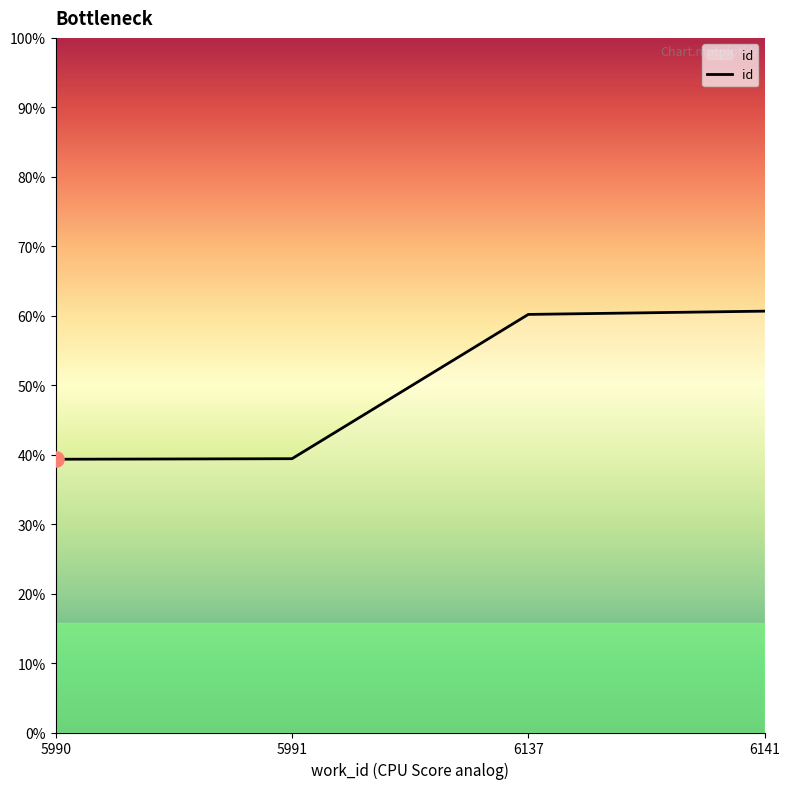

Between 5991 and 6141, which is larger?

6141